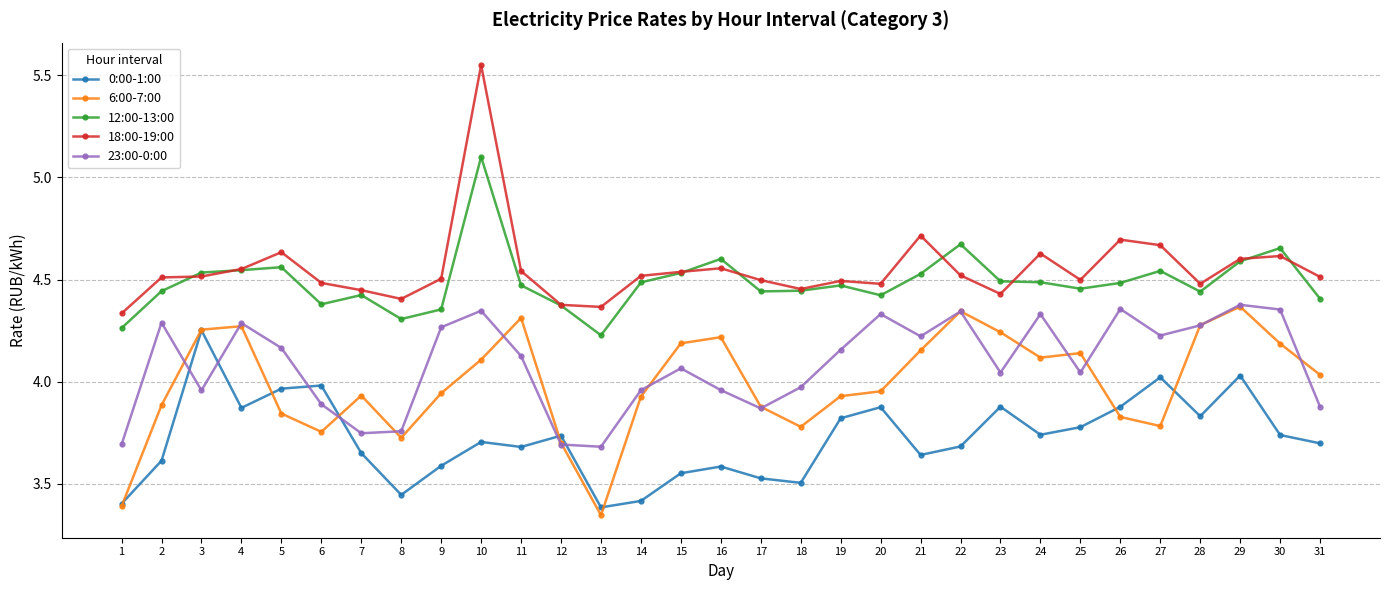

Is it true that 0:00-1:00 equals 3.8 at 25?

True